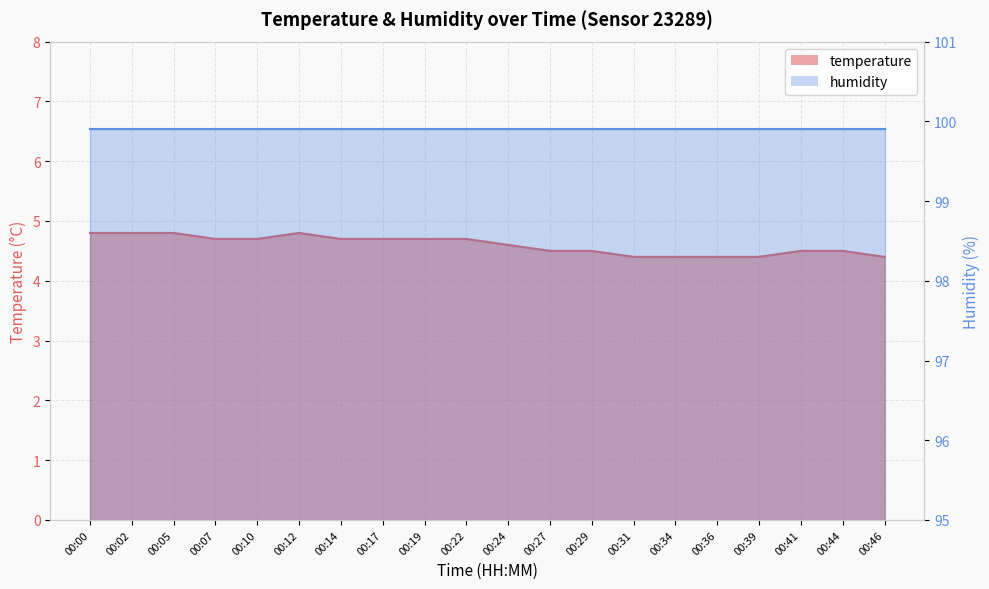

Rank the categories by value from highest to lowest.

00:00, 00:02, 00:05, 00:12, 00:07, 00:10, 00:14, 00:17, 00:19, 00:22, 00:24, 00:27, 00:29, 00:41, 00:44, 00:31, 00:34, 00:36, 00:39, 00:46